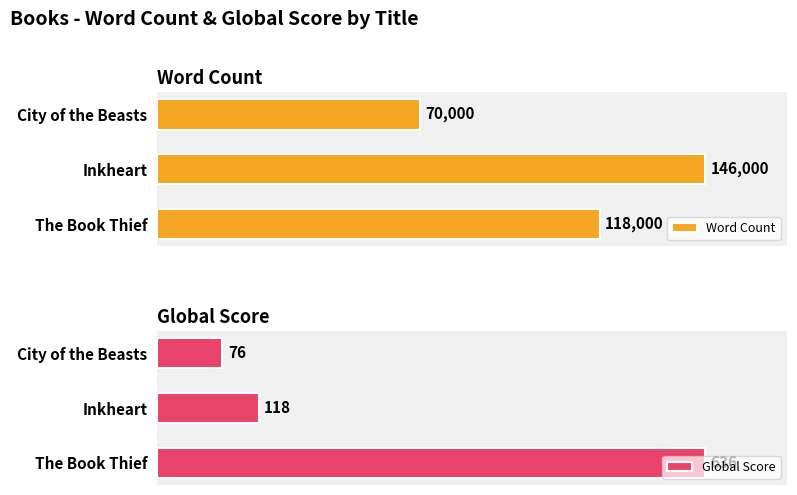

At which label does Word Count reach its peak?

Inkheart